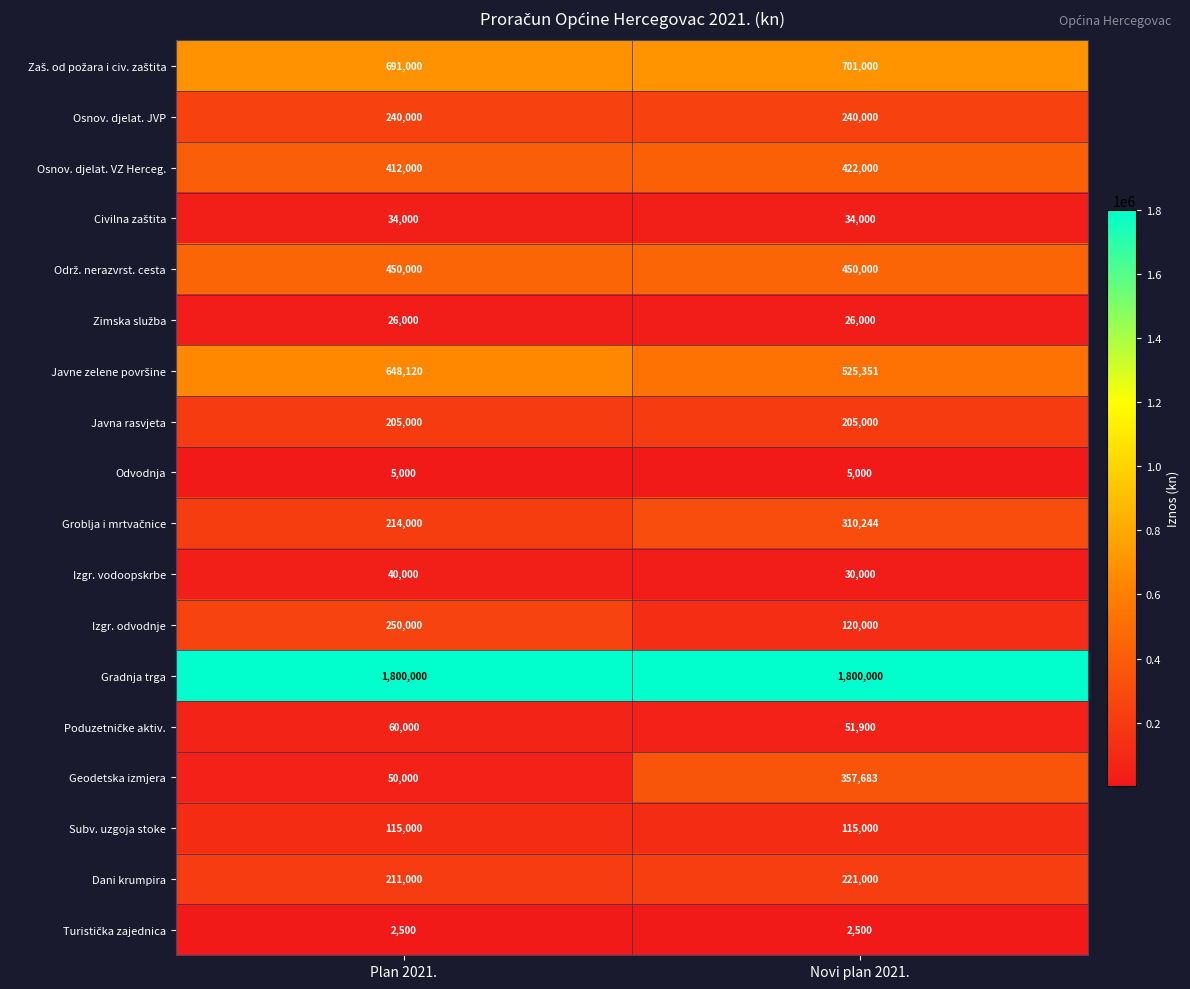

At how many categories does at least one series exceed 968994?

2